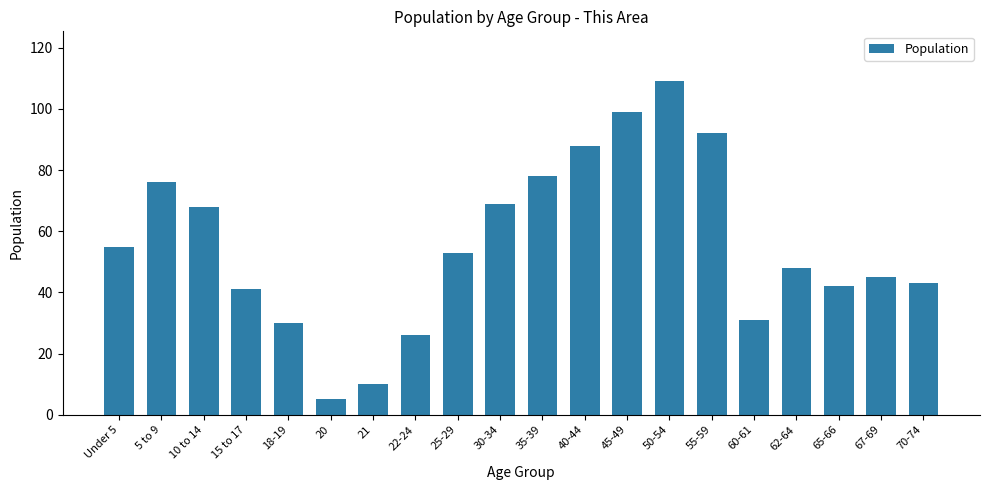

What is the difference between the maximum and minimum values?

104